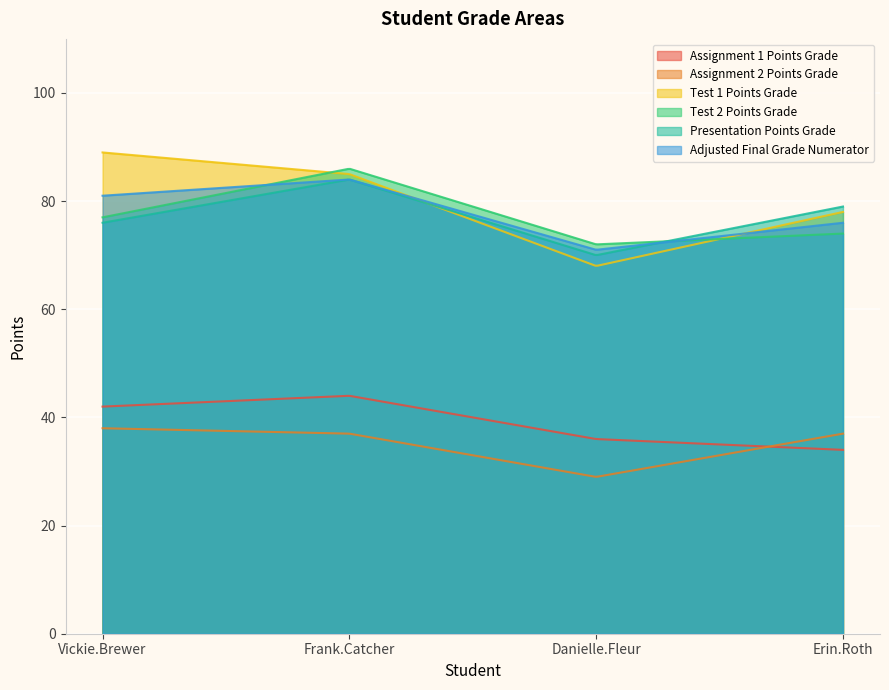

True or false: Adjusted Final Grade Numerator and Presentation Points Grade cross at least once.

True